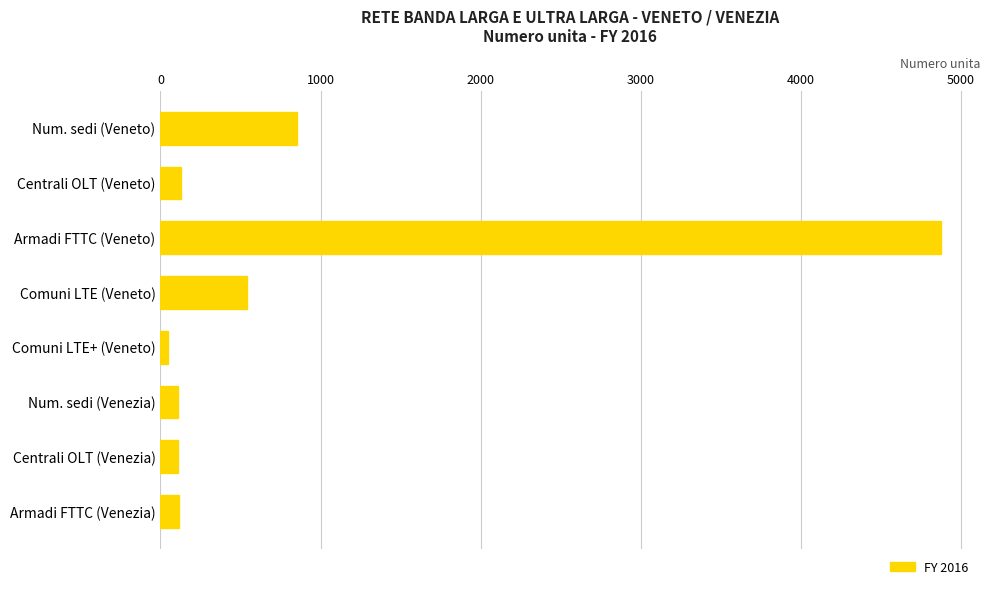

What is the difference between the second highest and second lowest values?

742